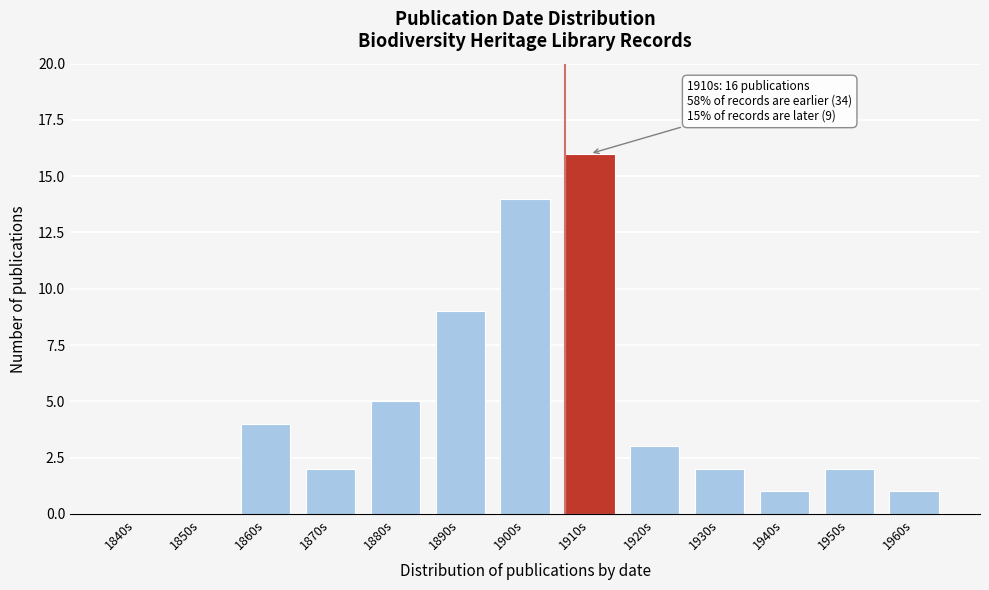

Reading left to right, transcribe all the data shown in this chart.

1840s=0	1850s=0	1860s=4	1870s=2	1880s=5	1890s=9	1900s=14	1910s=16	1920s=3	1930s=2	1940s=1	1950s=2	1960s=1